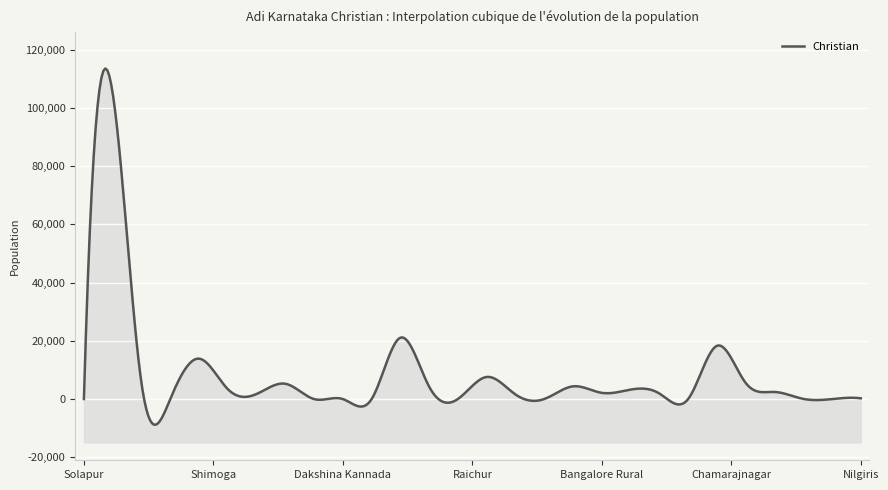

True or false: the data shows 2160 at Bangalore Rural.

True